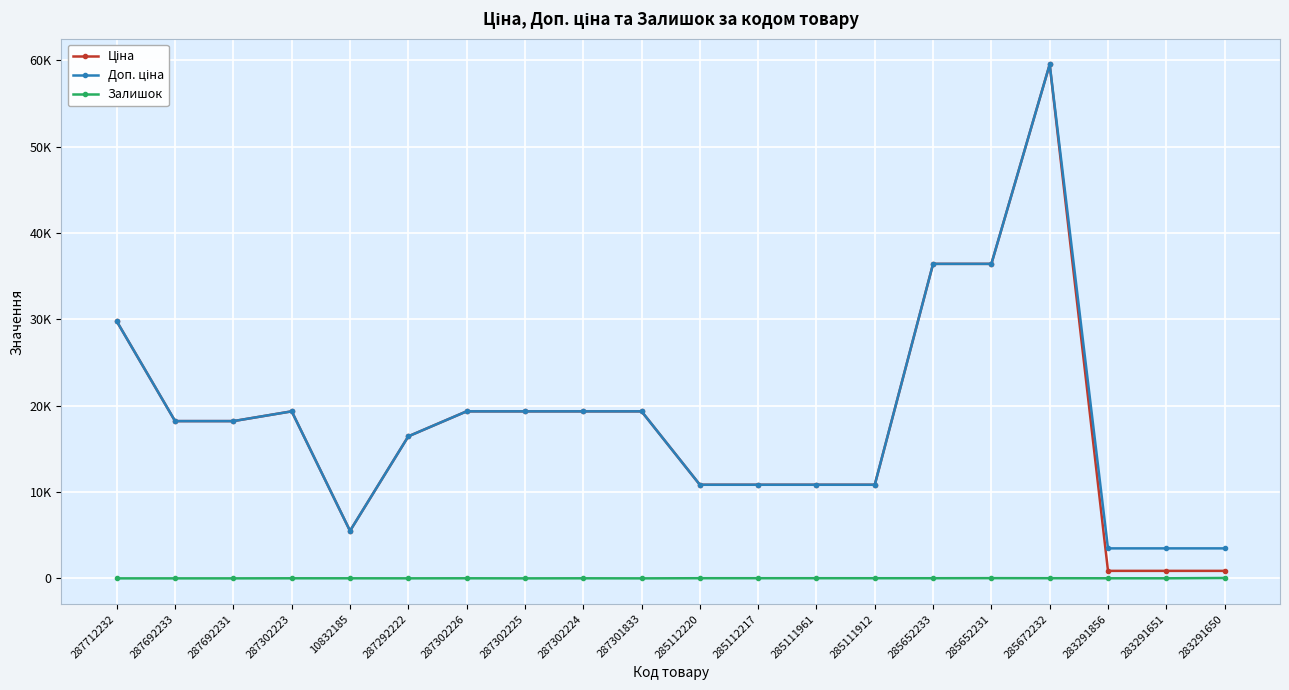

Which label corresponds to the smallest value in the chart?

287712232